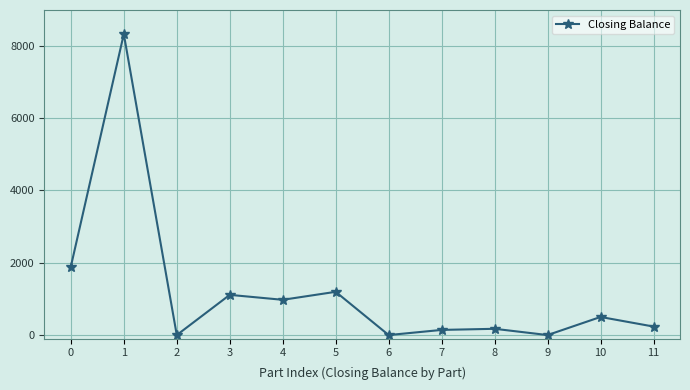

How many series are shown in this chart?

1